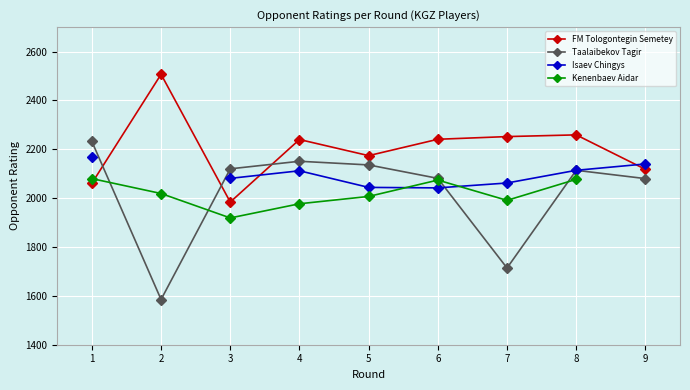

How many interior local valleys does the Isaev Chingys series have?

1